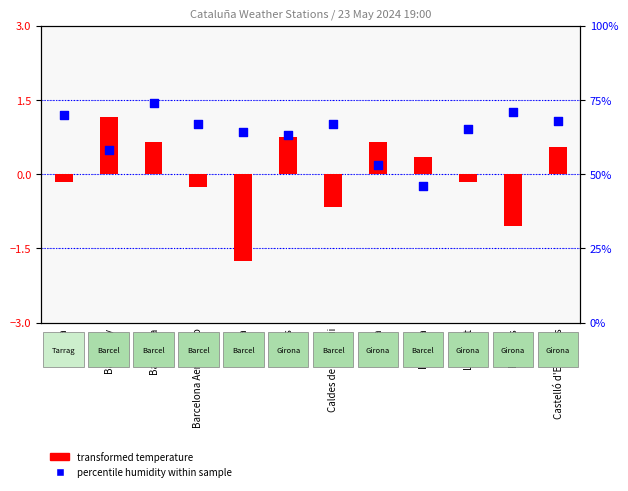

Which series contains the lowest Y value?

temperature (centered)